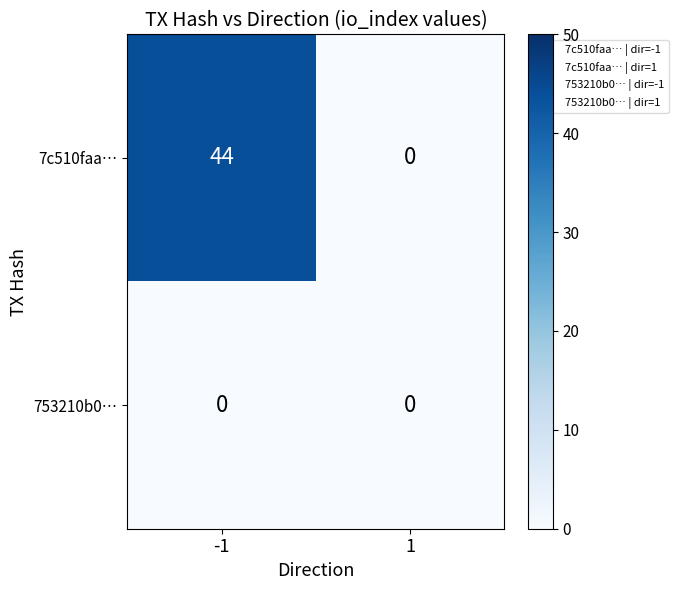

List the series in order of their overall mean, highest first.

7c510faa…, 753210b0…